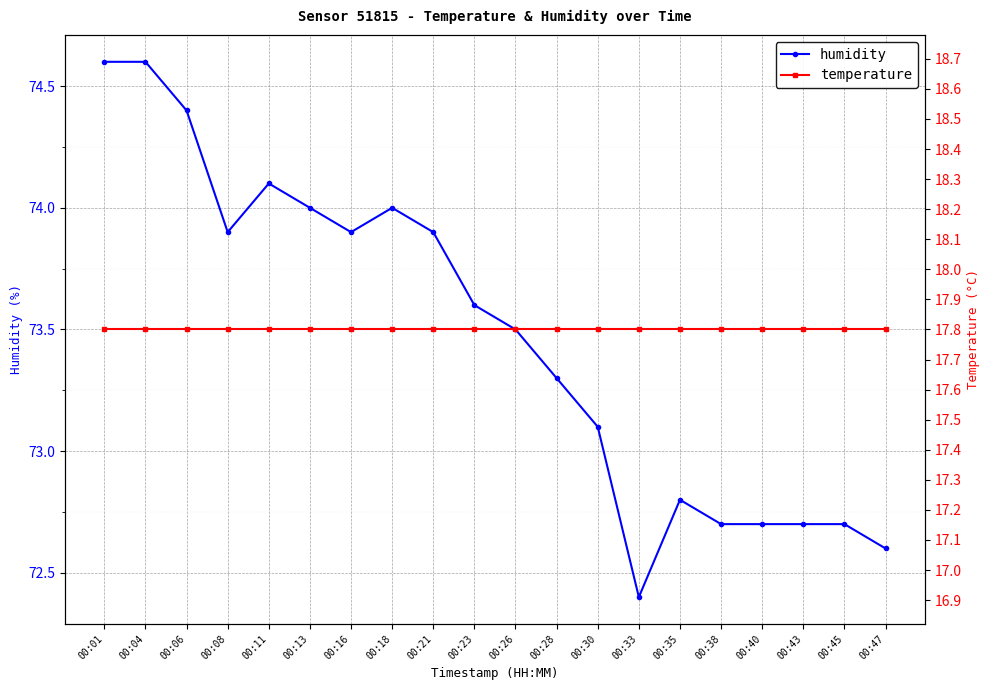

True or false: humidity and temperature cross at least once.

False